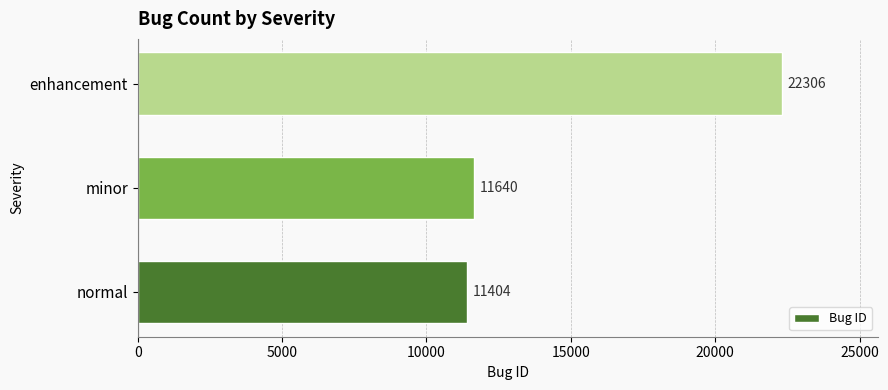

The chart shows a value of 18406 at minor. True or false?

False